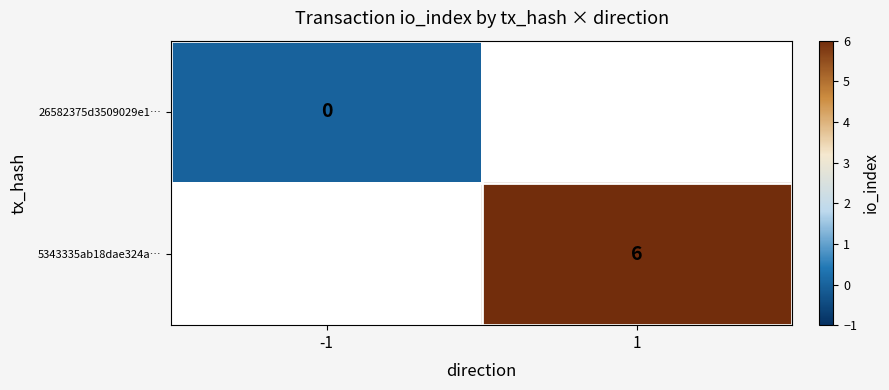

The 5343335ab18dae324a… series shows 10 at 1. True or false?

False